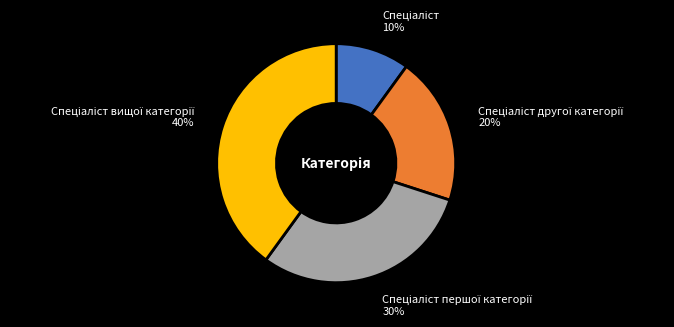

Is there a majority slice in this chart?

No